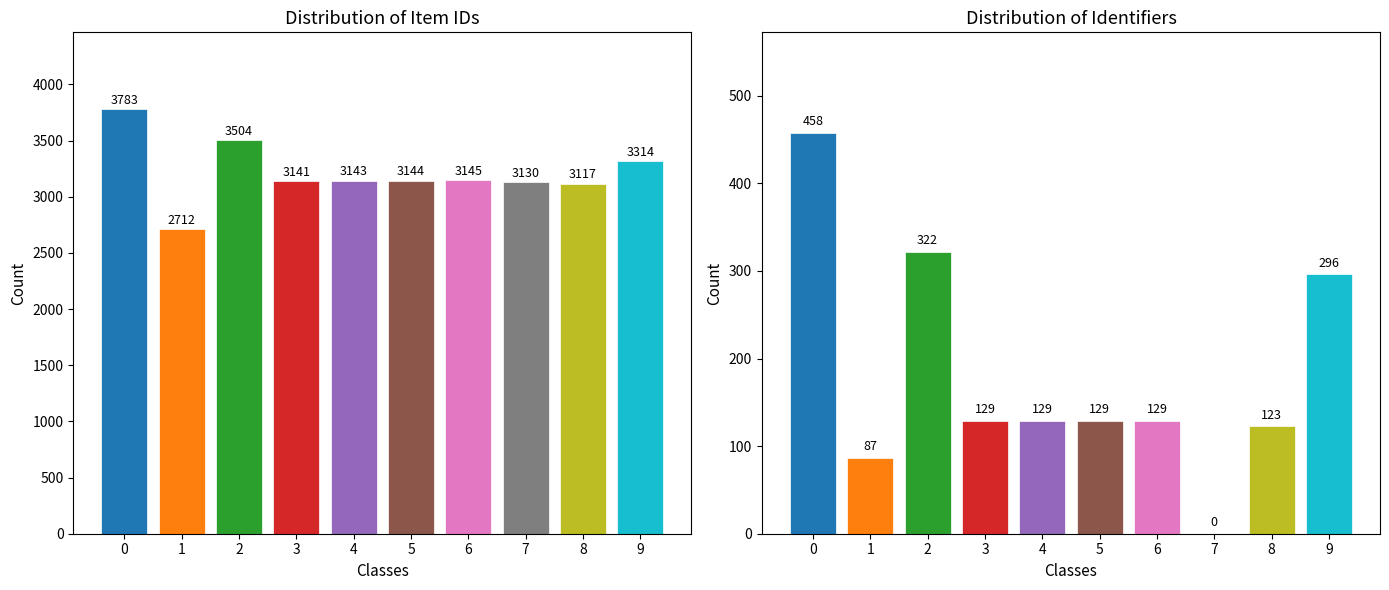

Rank the series at 9 from highest to lowest value.

Item Id, Dublin Core:Identifier